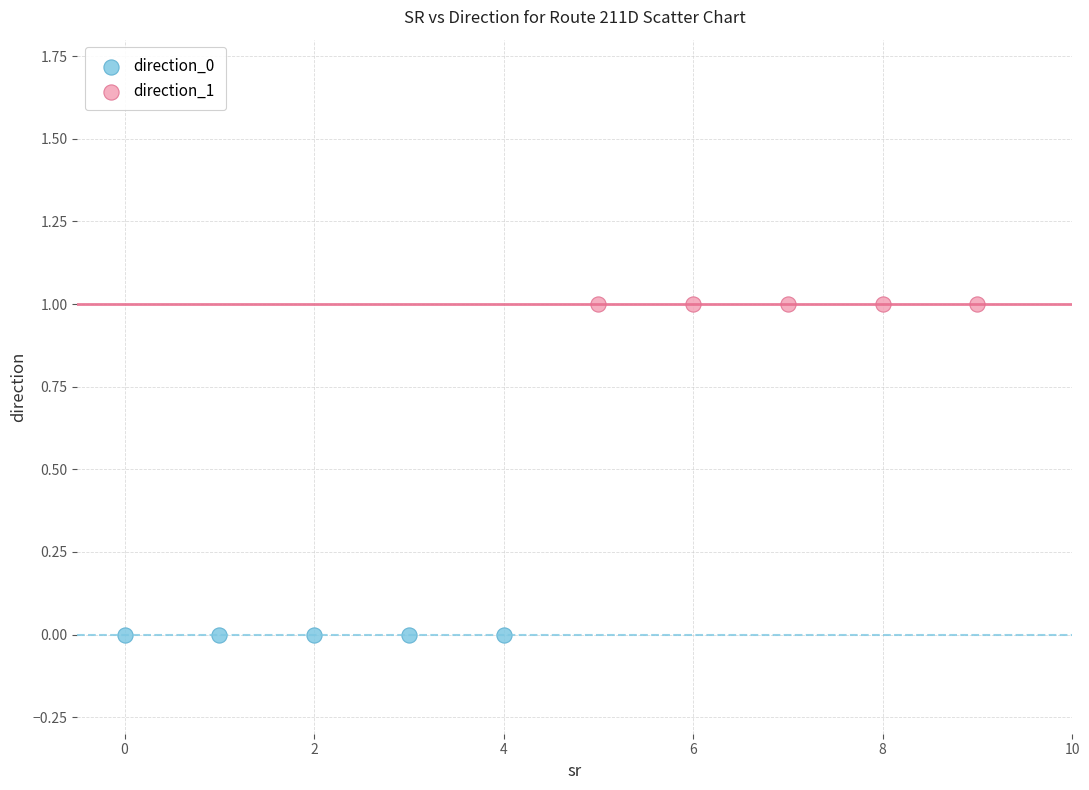

Which series reaches the maximum Y coordinate?

direction_1